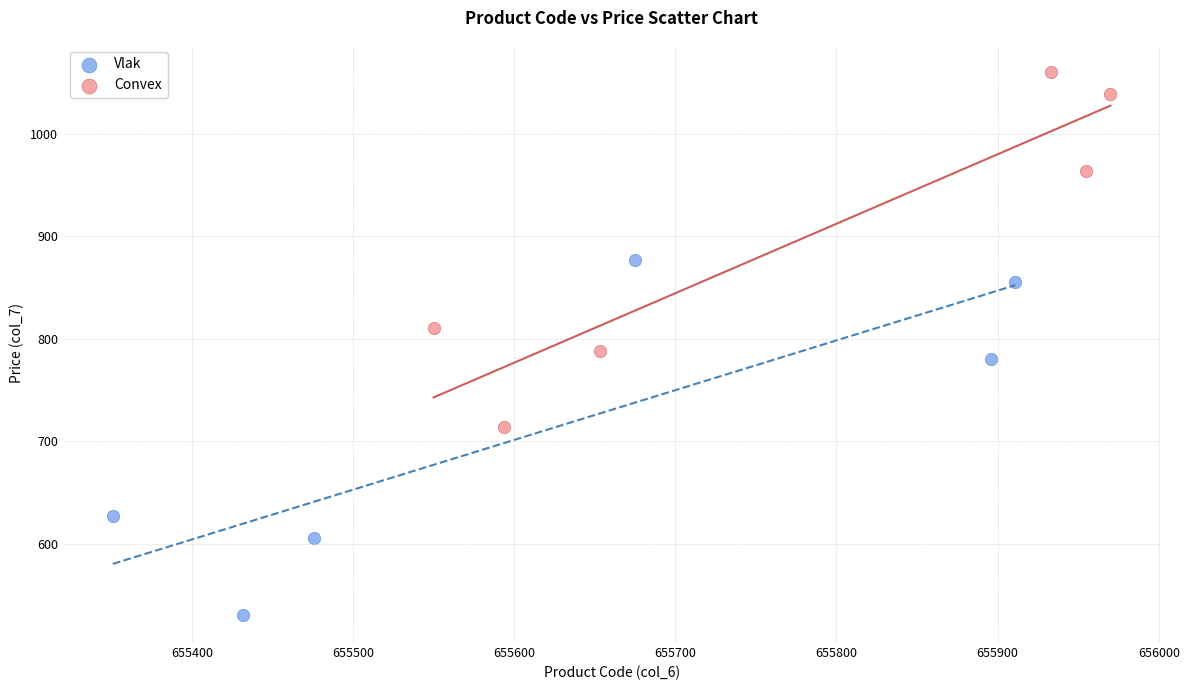

Which series reaches the minimum Y coordinate?

Vlak